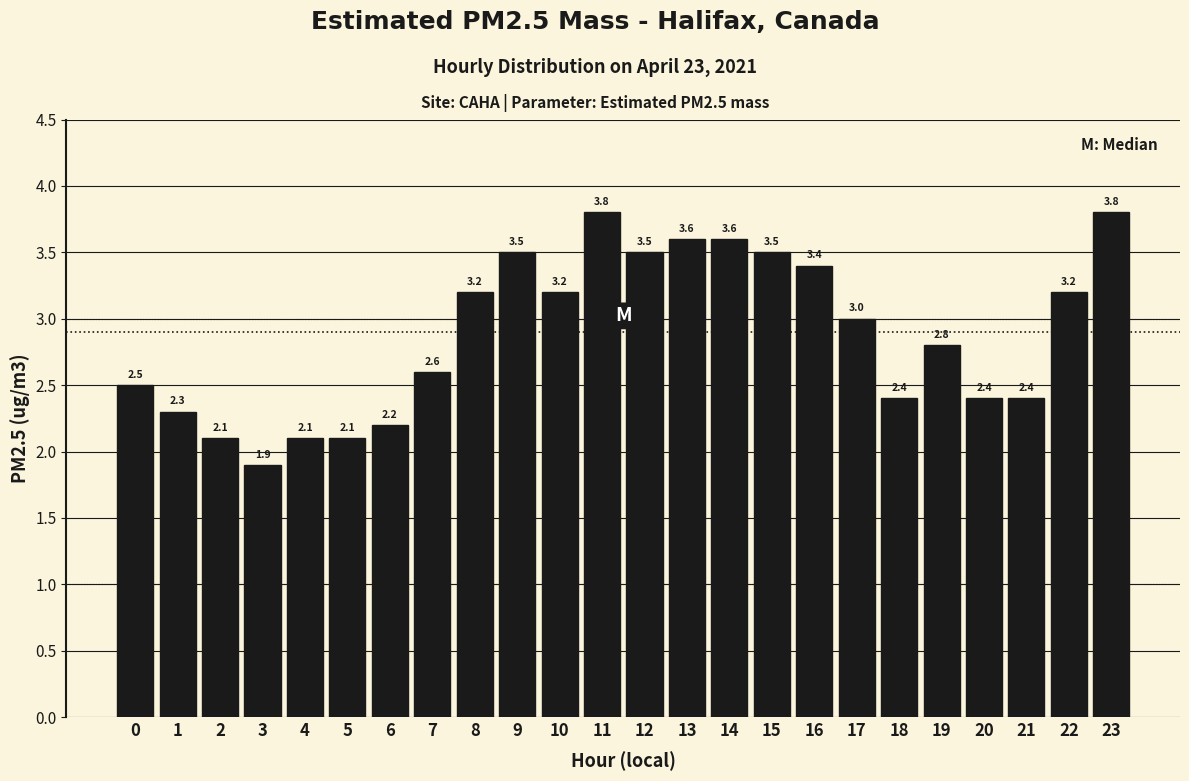

Reading left to right, list all the values displayed in this chart.

2.5	2.3	2.1	1.9	2.1	2.1	2.2	2.6	3.2	3.5	3.2	3.8	3.5	3.6	3.6	3.5	3.4	3.0	2.4	2.8	2.4	2.4	3.2	3.8